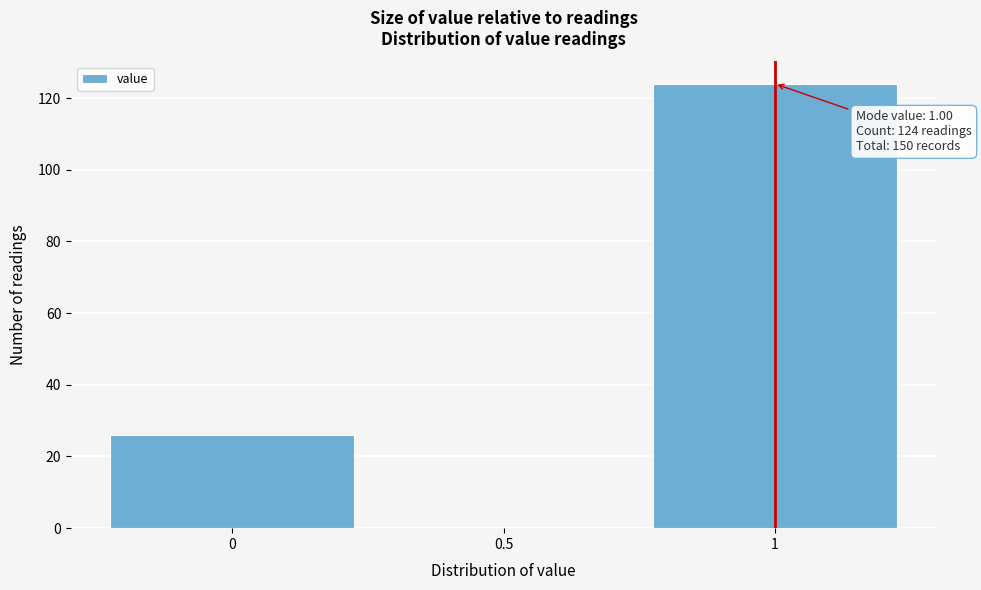

Which range on the x-axis has the tallest bar?

0.75 to 1.25